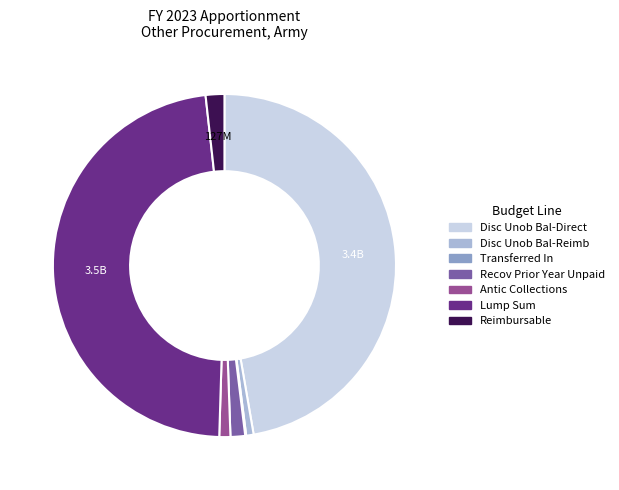

How many slices are in this pie chart?

7